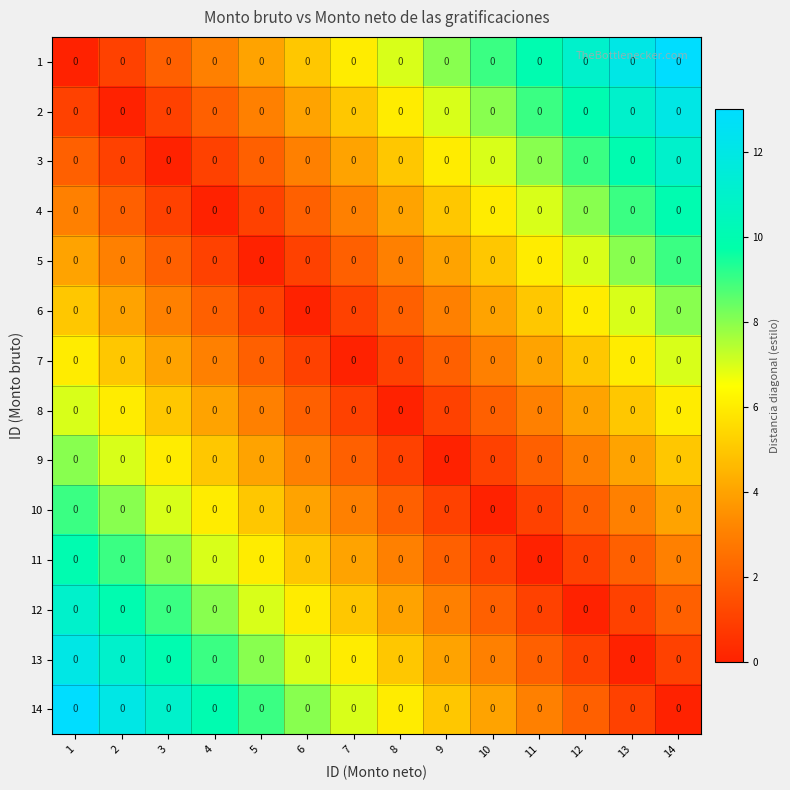

How many values in 6 are above zero?

13